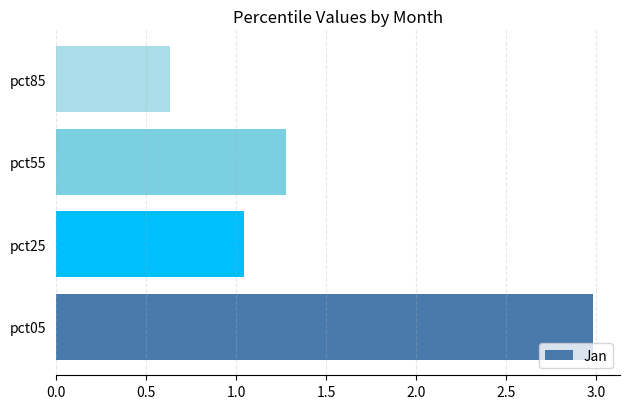

How many bars are there in total?

4